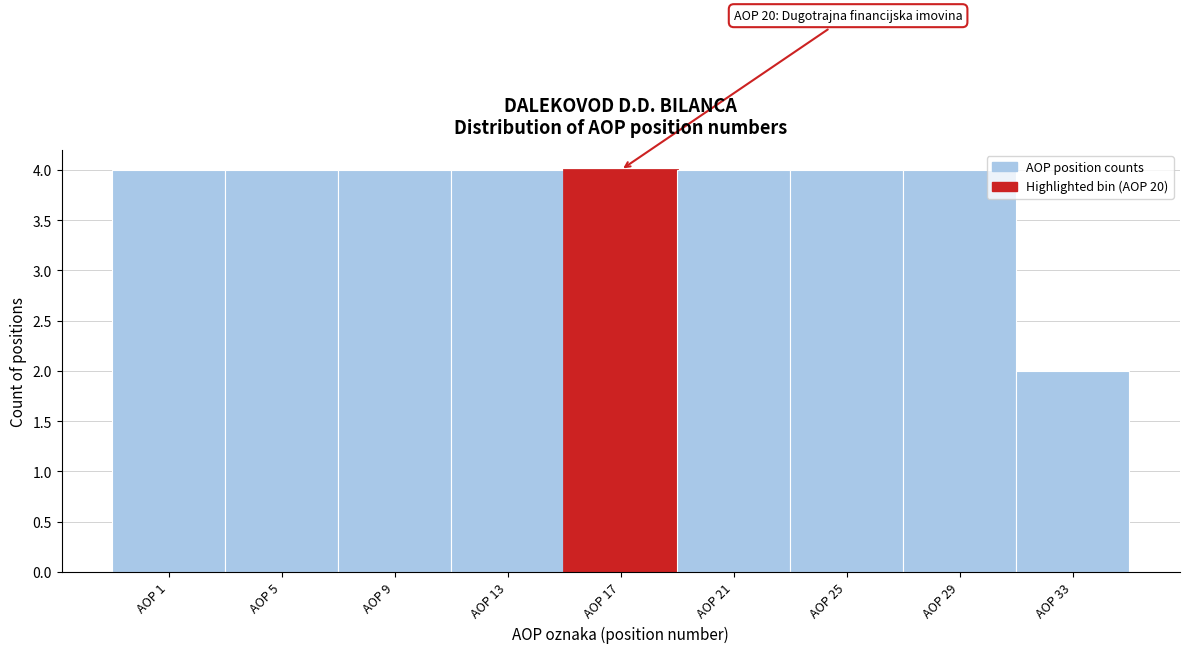

Reading left to right, list all the values displayed in this chart.

4	4	4	4	4	4	4	4	2